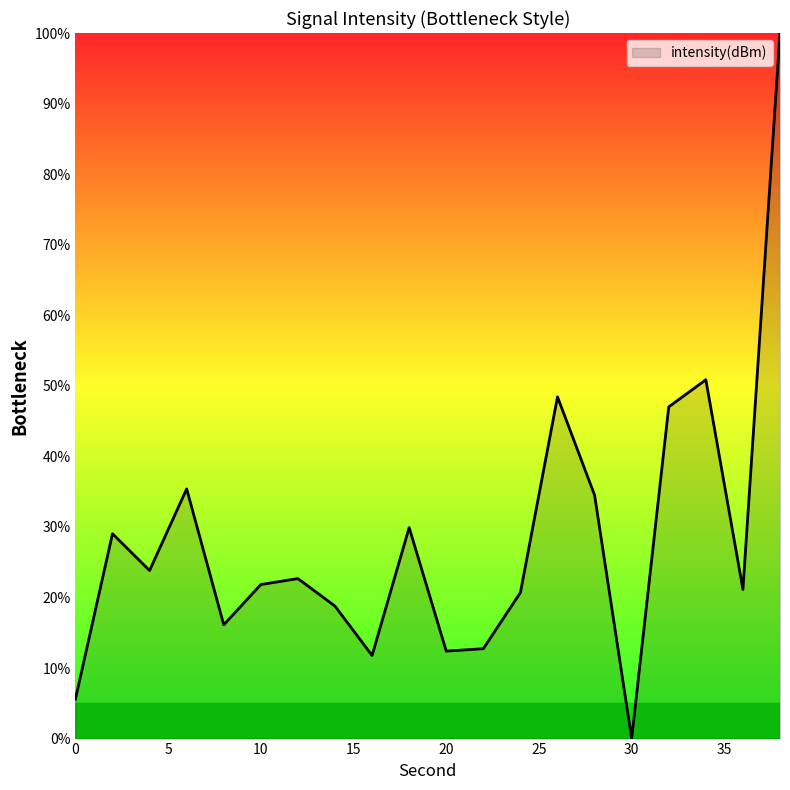

What is the difference between the maximum and minimum values?

100.0